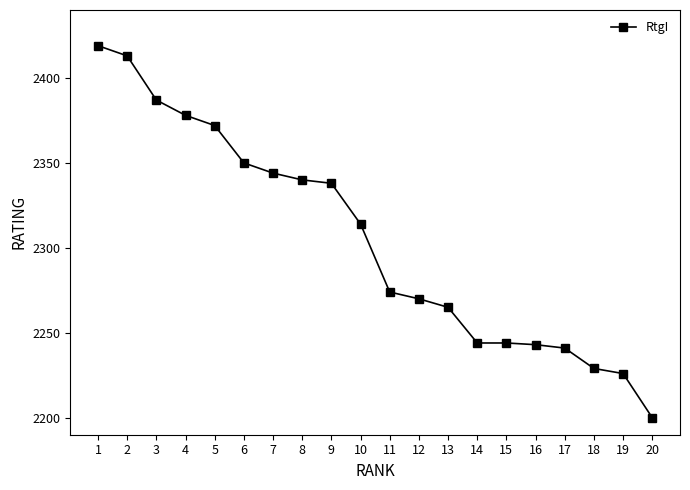

What is the value of the 15th point from the left?

2244